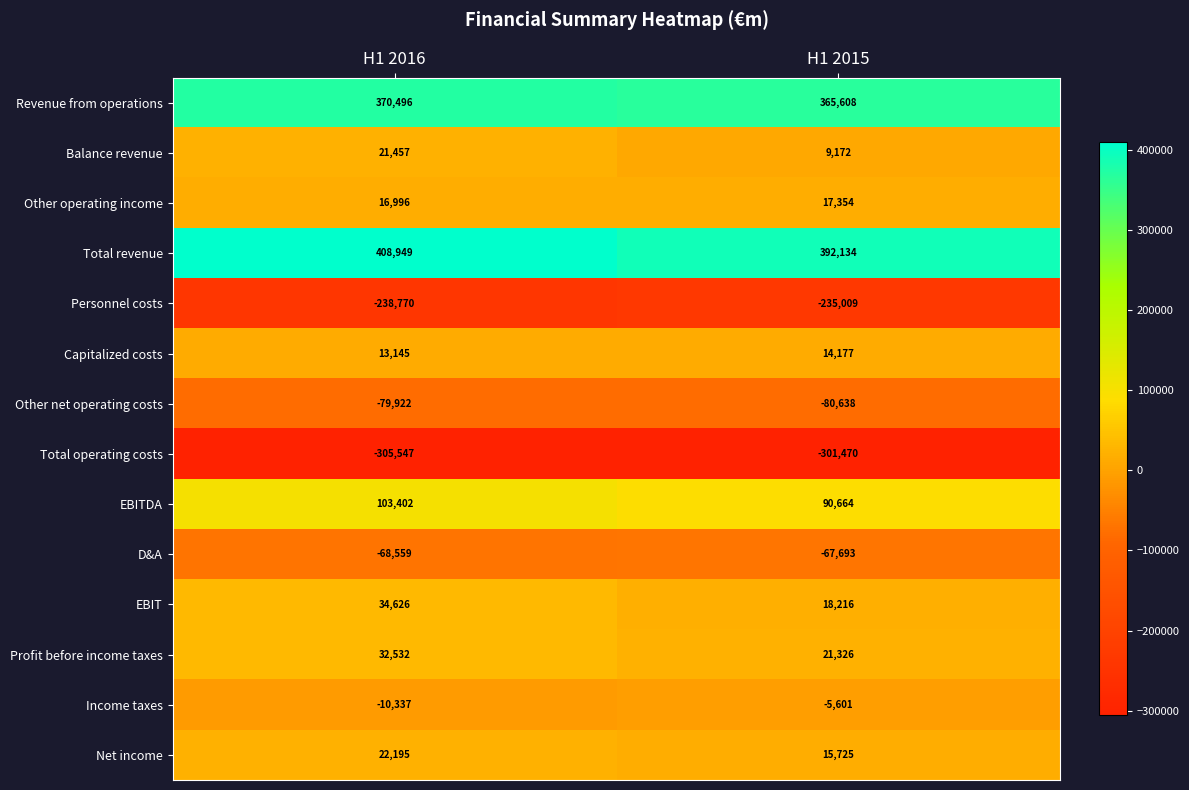

True or false: Other operating income has a value of 16996 at H1 2016.

True